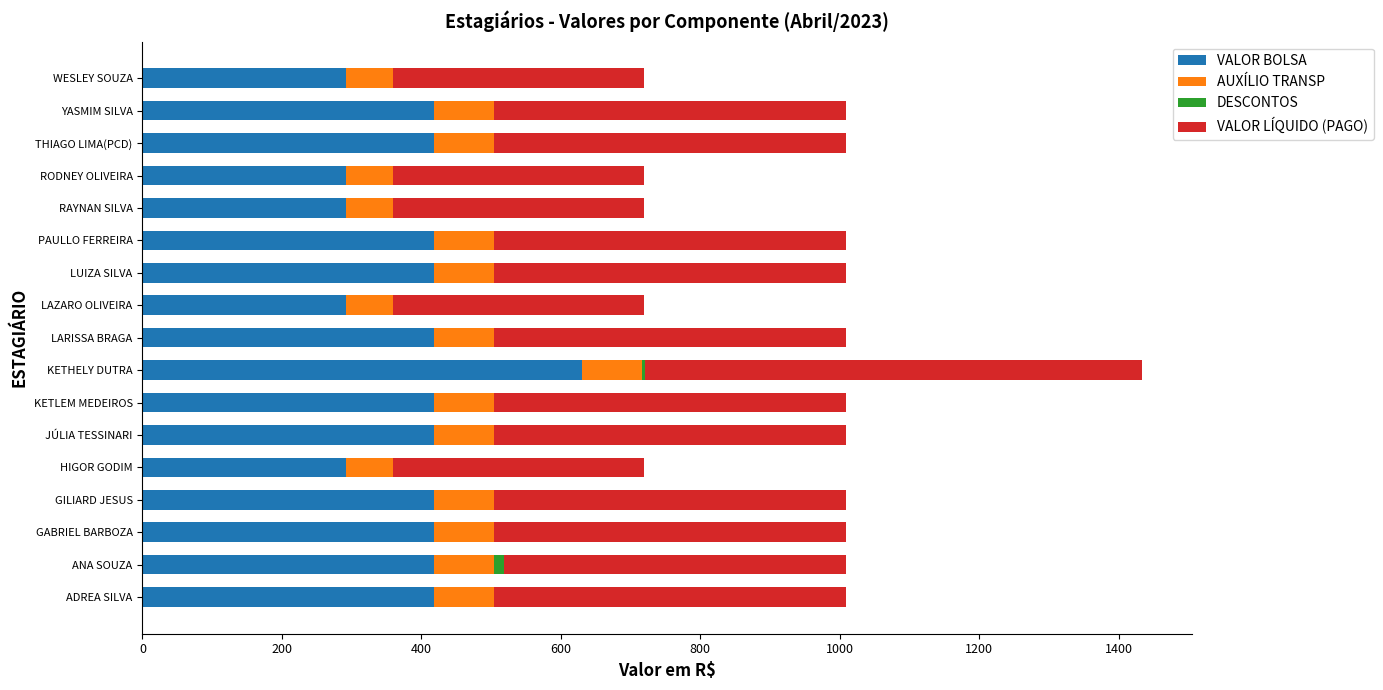

Read the VALOR BOLSA value at LAZARO OLIVEIRA.

292.6